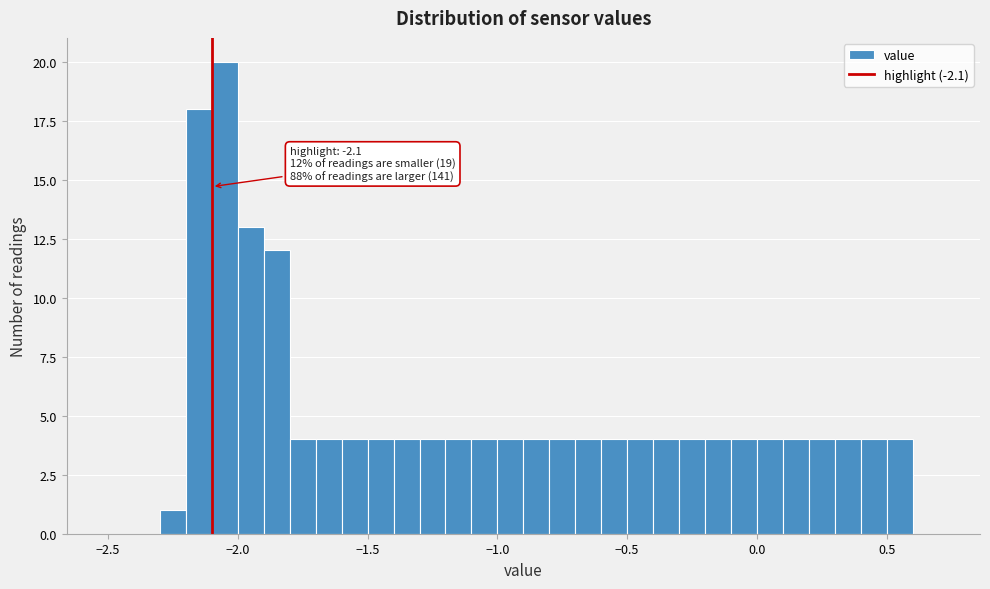

Read against the x-axis, roughly where is the centre of the tallest bar?

-2.05